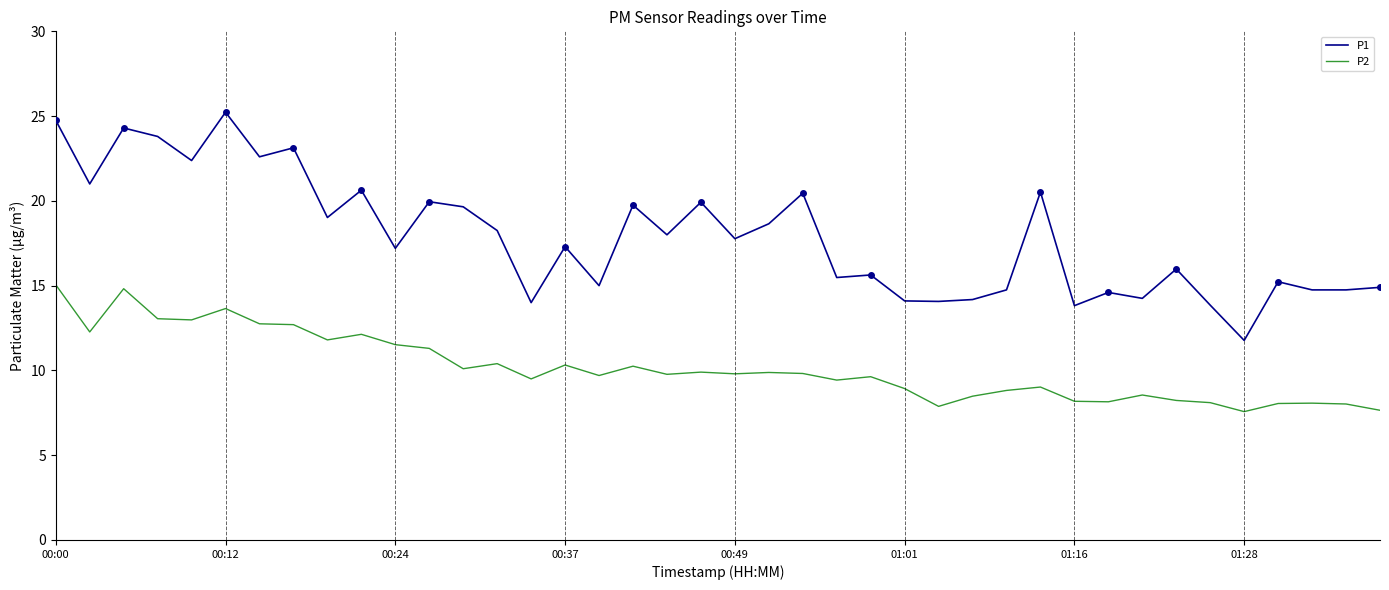

Does the chart display data point markers on the line(s)?

No